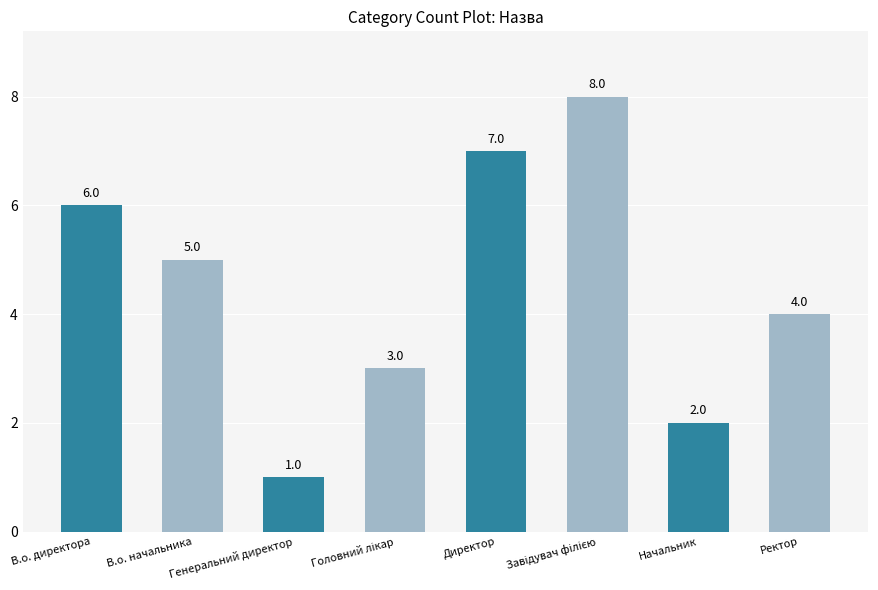

Are the bars grouped side by side (vs. stacked)?

No